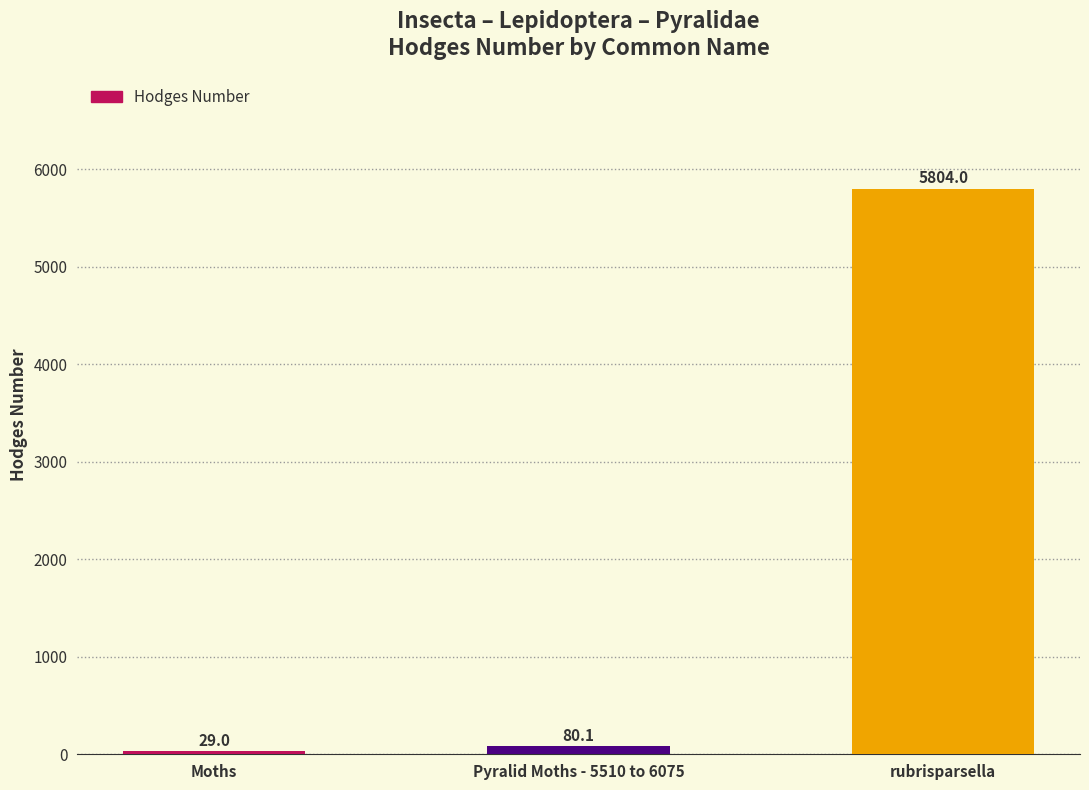

What position from the left is rubrisparsella?

3